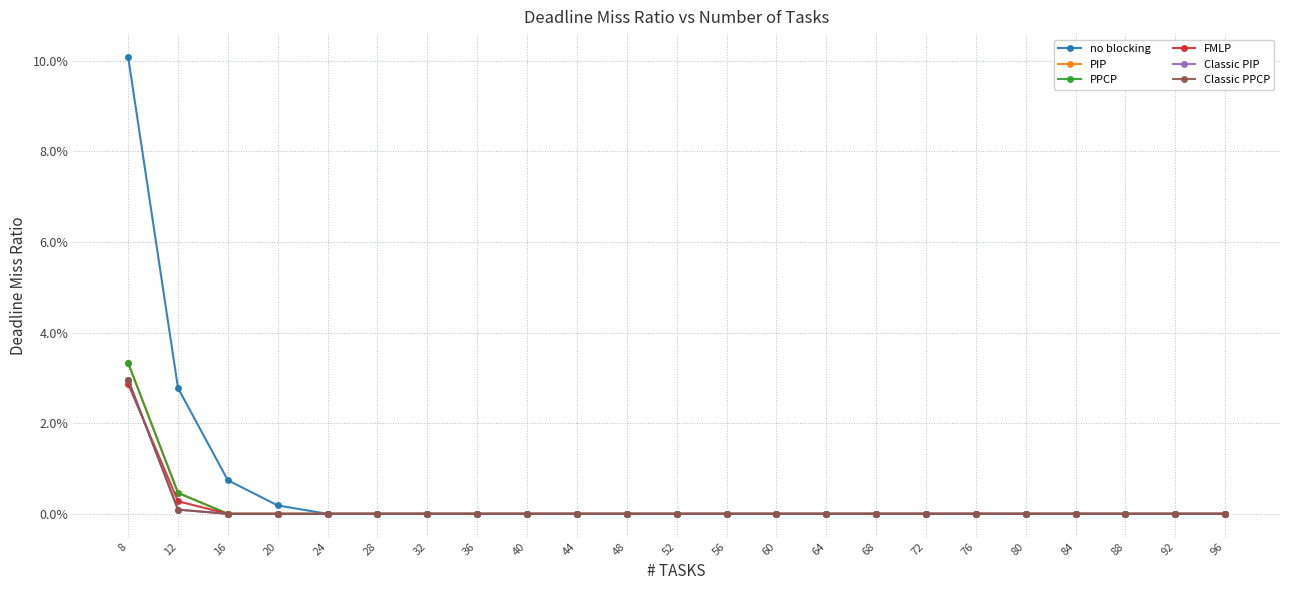

Reading left to right, what are all the values shown in this chart?

no blocking: 0.1	0.0	0.0	0.0	0.0	0.0	0.0	0.0	0.0	0.0	0.0	0.0	0.0	0.0	0.0	0.0	0.0	0.0	0.0	0.0	0.0	0.0	0.0
PIP: 0.0	0.0	0.0	0.0	0.0	0.0	0.0	0.0	0.0	0.0	0.0	0.0	0.0	0.0	0.0	0.0	0.0	0.0	0.0	0.0	0.0	0.0	0.0
PPCP: 0.0	0.0	0.0	0.0	0.0	0.0	0.0	0.0	0.0	0.0	0.0	0.0	0.0	0.0	0.0	0.0	0.0	0.0	0.0	0.0	0.0	0.0	0.0
FMLP: 0.0	0.0	0.0	0.0	0.0	0.0	0.0	0.0	0.0	0.0	0.0	0.0	0.0	0.0	0.0	0.0	0.0	0.0	0.0	0.0	0.0	0.0	0.0
Classic PIP: 0.0	0.0	0.0	0.0	0.0	0.0	0.0	0.0	0.0	0.0	0.0	0.0	0.0	0.0	0.0	0.0	0.0	0.0	0.0	0.0	0.0	0.0	0.0
Classic PPCP: 0.0	0.0	0.0	0.0	0.0	0.0	0.0	0.0	0.0	0.0	0.0	0.0	0.0	0.0	0.0	0.0	0.0	0.0	0.0	0.0	0.0	0.0	0.0